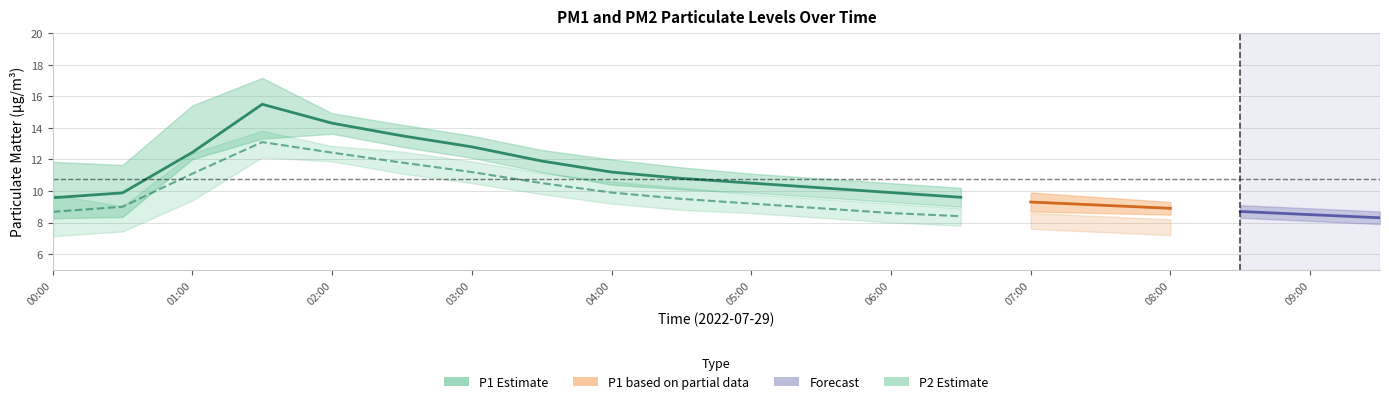

Reading left to right, what are all the values shown in this chart?

P1: 9.6	9.9	12.4	15.5	14.3	13.5	12.8	11.9	11.2	10.8	10.5	10.2	9.9	9.6	9.3	9.1	8.9	8.7	8.5	8.3
P1_upper: 11.8	11.7	15.4	17.2	14.9	14.2	13.5	12.6	12.0	11.5	11.1	10.8	10.5	10.2	9.9	9.6	9.3	9.1	8.9	8.7
P1_lower: 8.3	8.3	12.0	13.3	13.6	12.8	12.1	11.2	10.4	10.1	9.9	9.6	9.3	9.0	8.7	8.6	8.5	8.3	8.1	7.9
P2: 8.7	9.0	11.1	13.1	12.4	11.8	11.2	10.5	9.9	9.5	9.2	8.9	8.6	8.4	8.2	8.0	7.8	7.6	7.4	7.2
P2_upper: 9.8	9.0	12.4	13.8	12.8	12.5	11.9	11.2	10.6	10.2	9.8	9.5	9.2	8.9	8.6	8.4	8.2	8.0	7.8	7.6
P2_lower: 7.1	7.4	9.4	12.1	11.9	11.1	10.5	9.8	9.2	8.8	8.6	8.3	8.0	7.8	7.6	7.4	7.2	7.0	6.8	6.6